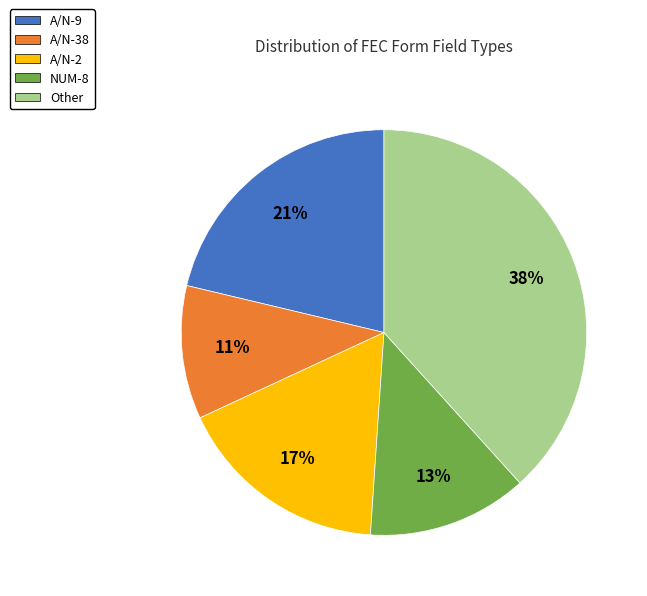

Is there a majority slice in this chart?

No